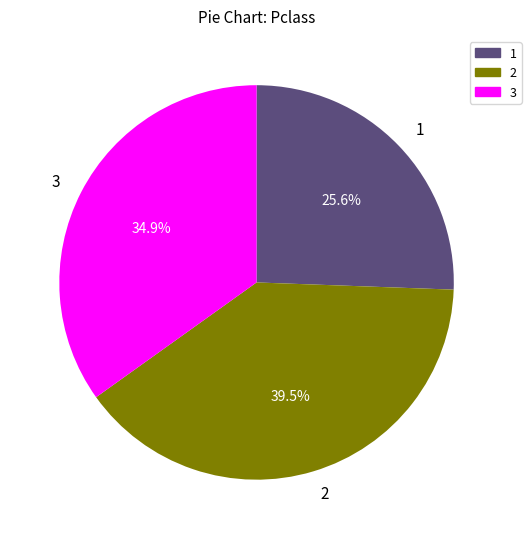

Does any single category account for the majority?

No